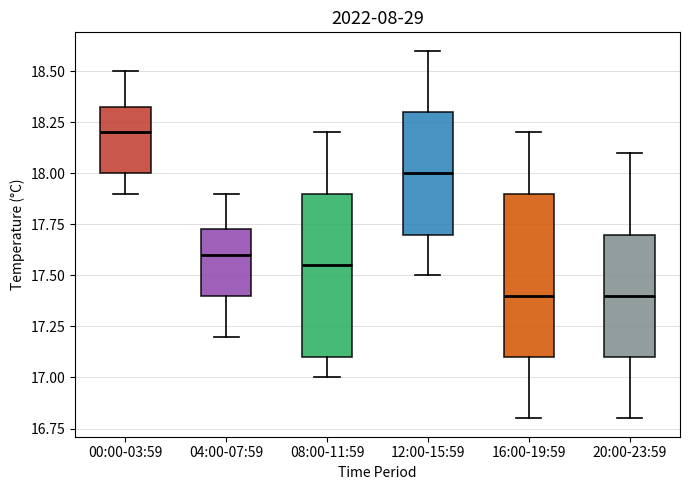

Where does the lower whisker of the box for 12:00-15:59 end on the y-axis? The values are not printed on the chart, so give them approximately, as read against the axis.

17.50